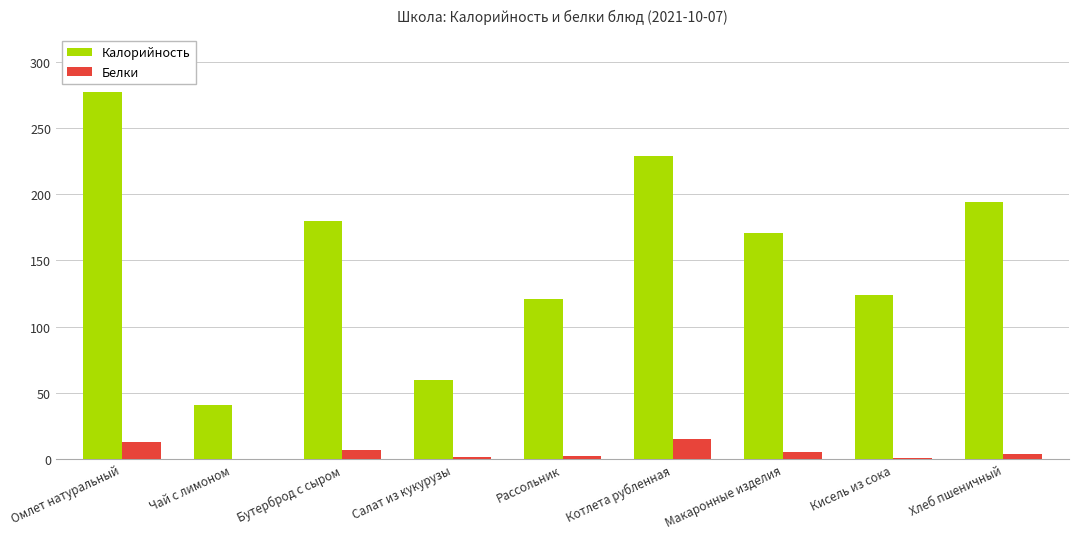

The Калорийность series shows 228.8 at Котлета рубленная. True or false?

True